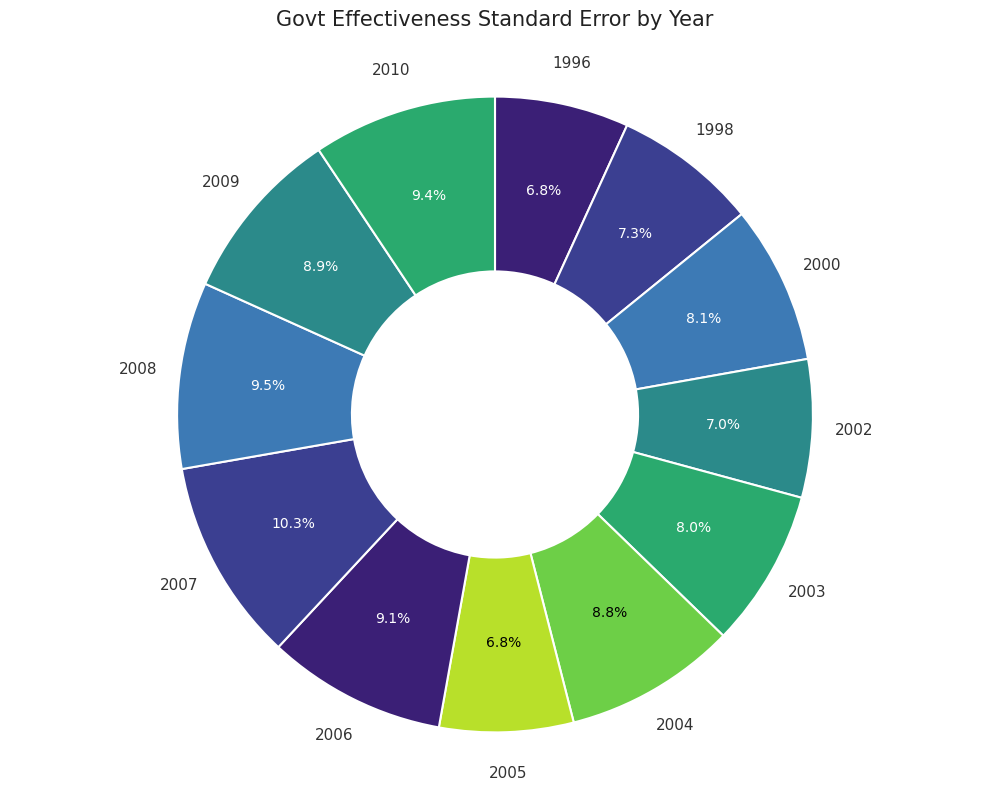

How many slices are in this pie chart?

12